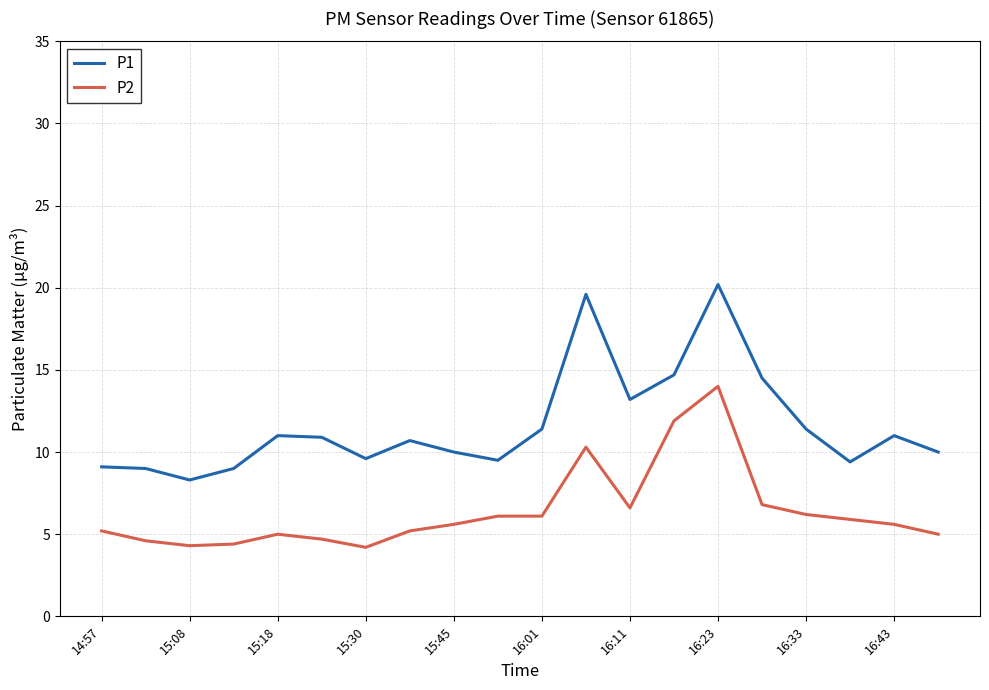

What is the smallest value displayed?

4.2